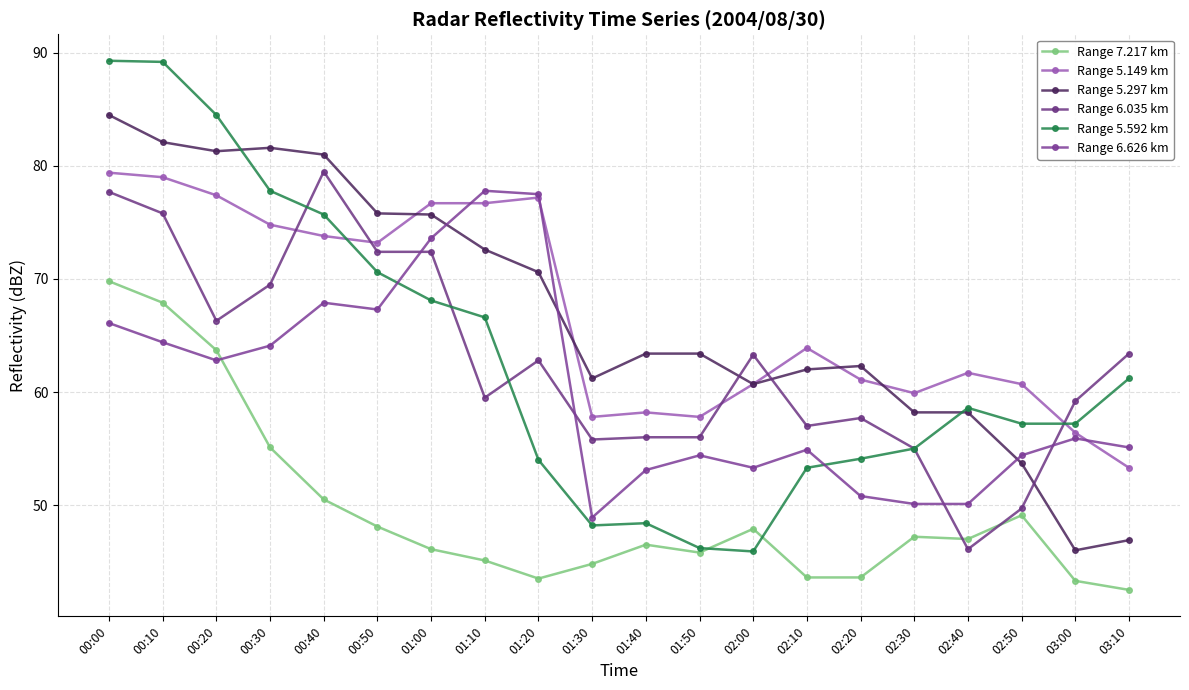

What is the total value across all series at 01:50?

323.6